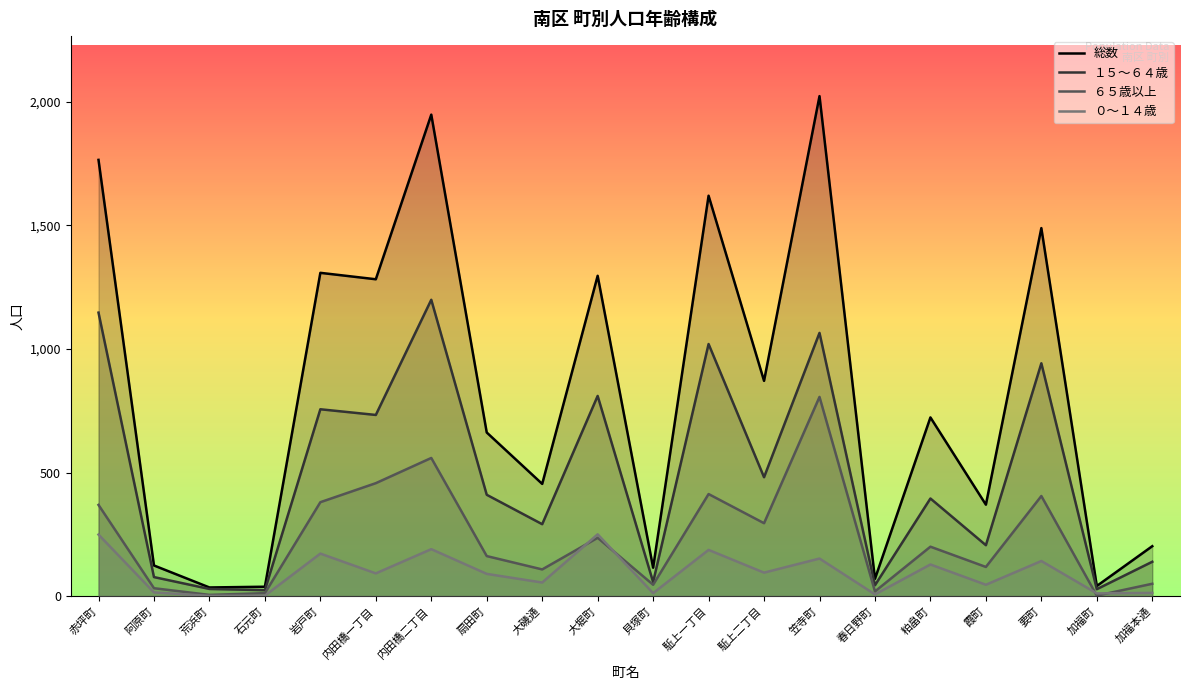

Which series ends up on top after the final intersection of ０～１４歳 and ６５歳以上?

６５歳以上